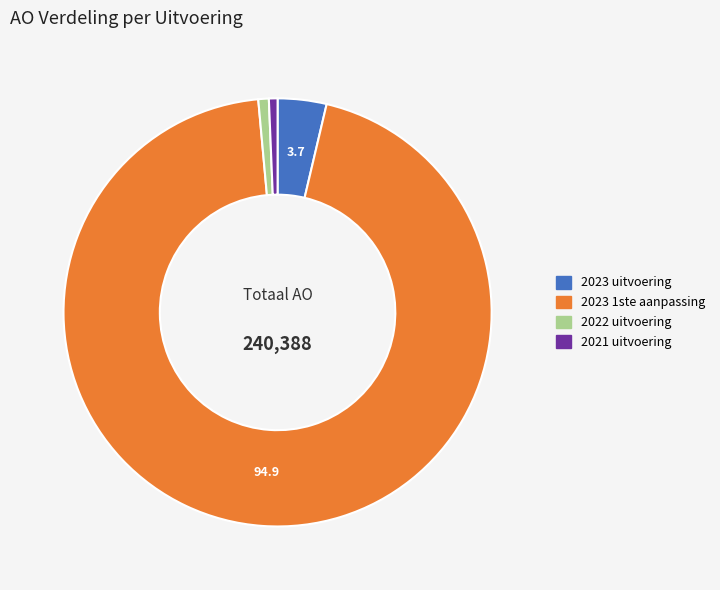

Combined, do 2023 uitvoering and 2022 uitvoering account for over 50%?

No